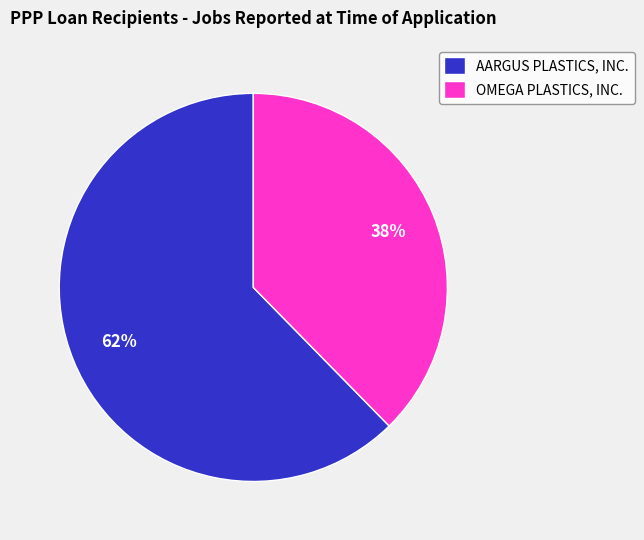

To the nearest percent, what is the combined percentage of OMEGA PLASTICS, INC. and AARGUS PLASTICS, INC.?

100%